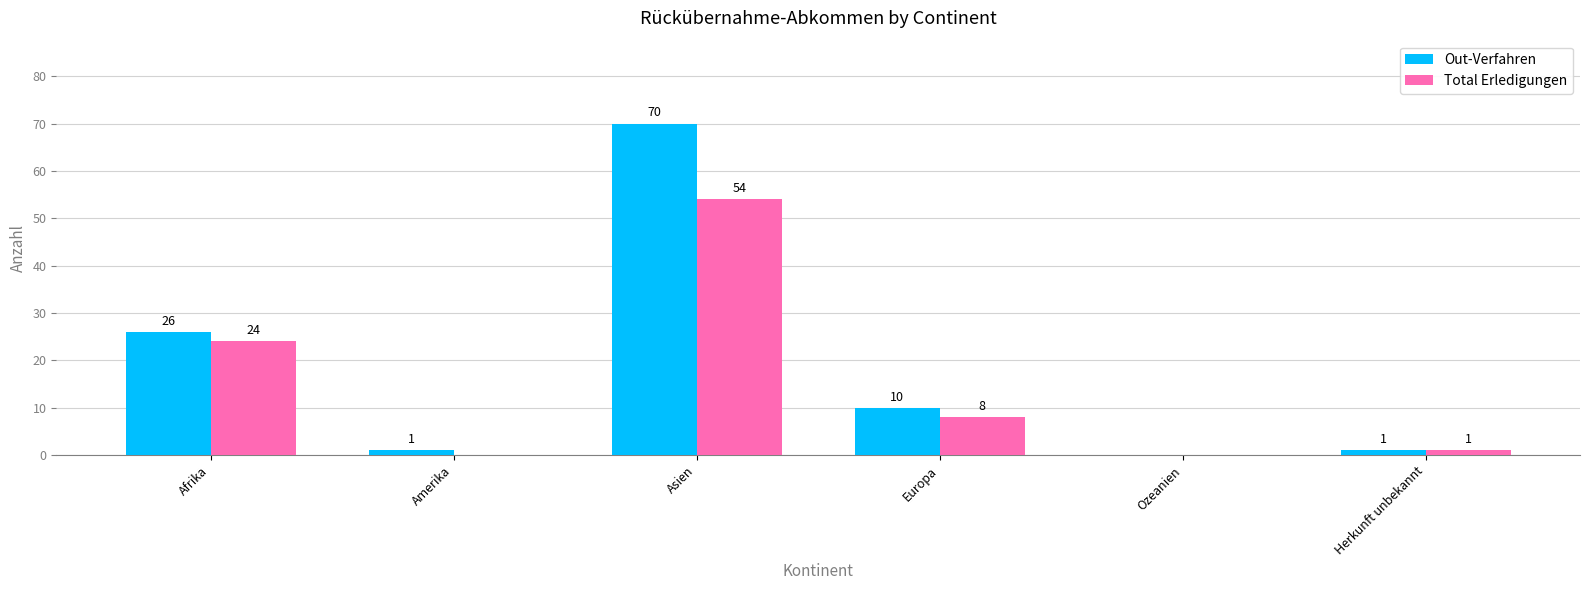

What is the sum of the Out-Verfahren values at Asien and Afrika?

96